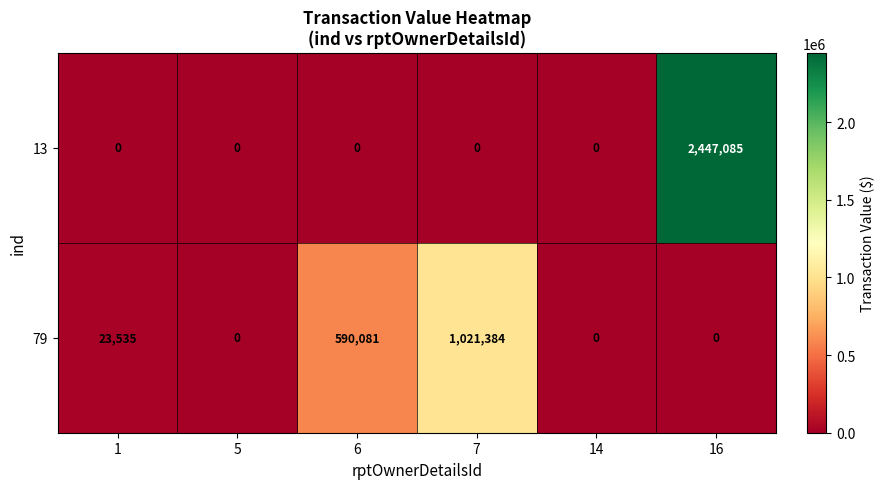

Reading left to right, transcribe all the data shown in this chart.

13: 0	0	0	0	0	2447085
79: 23535	0	590081	1021384	0	0